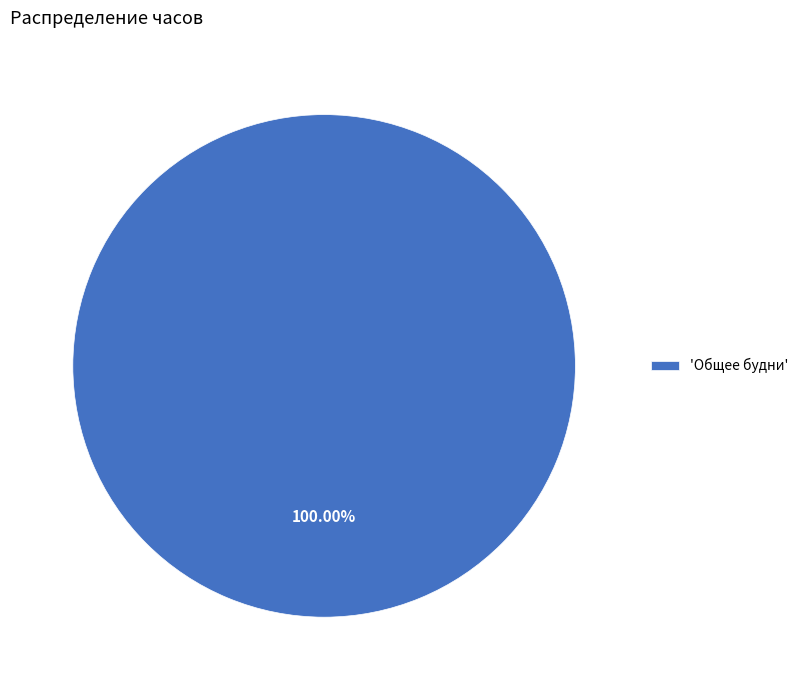

Does 'Общее будни' account for over 50% of the chart?

Yes